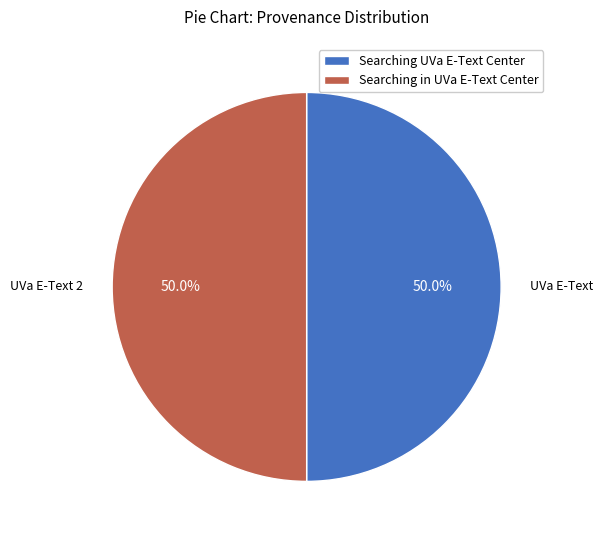

True or false: Searching in UVa E-Text Center accounts for 50% of the total.

True